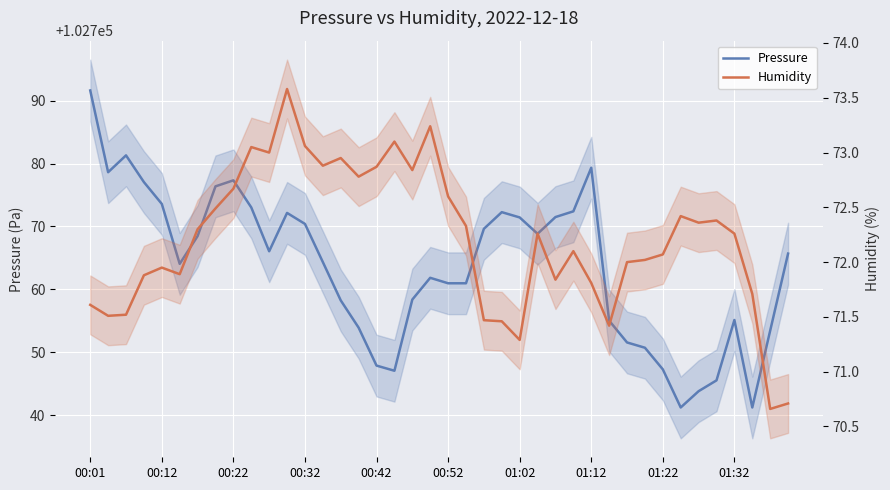

What is the average value of the Pressure series?

102763.5